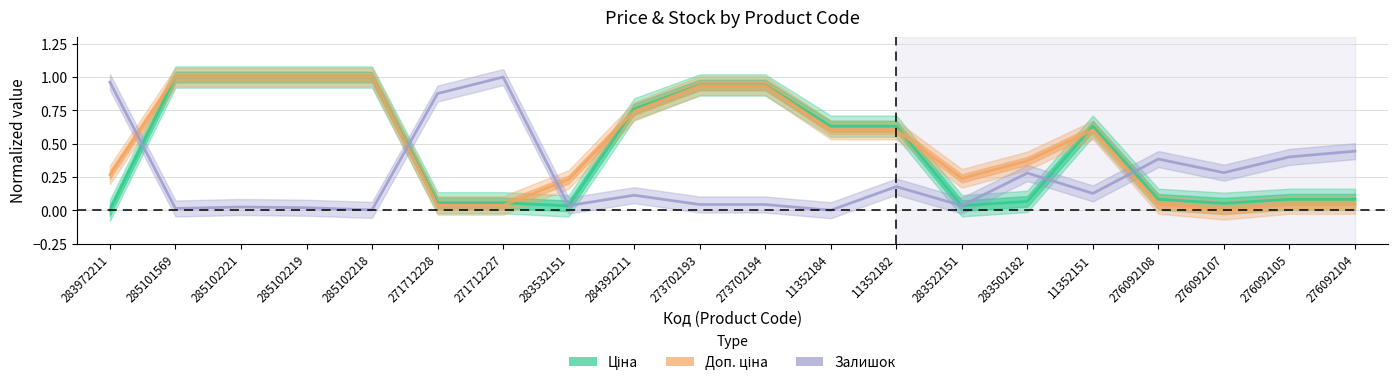

How many interior local valleys does the Ціна series have?

3